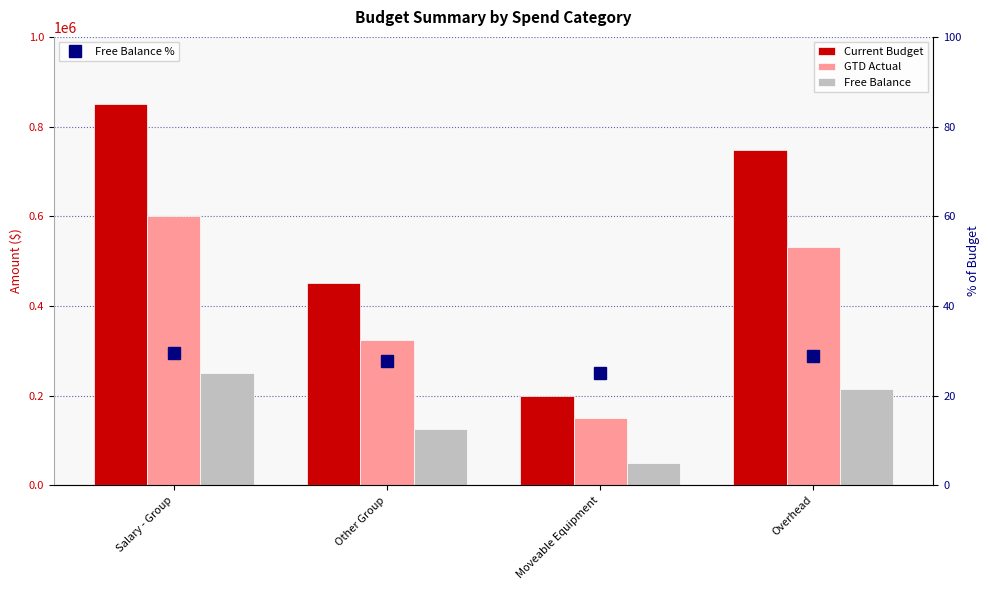

Reading left to right, extract all data points from this chart.

Current Budget: 850000.0	450000.0	200000.0	747500.0
GTD Actual: 600000.0	325000.0	150000.0	531875.0
Free Balance: 250000.0	125000.0	50000.0	215625.0
Free Balance %: 29.4	27.8	25.0	28.8